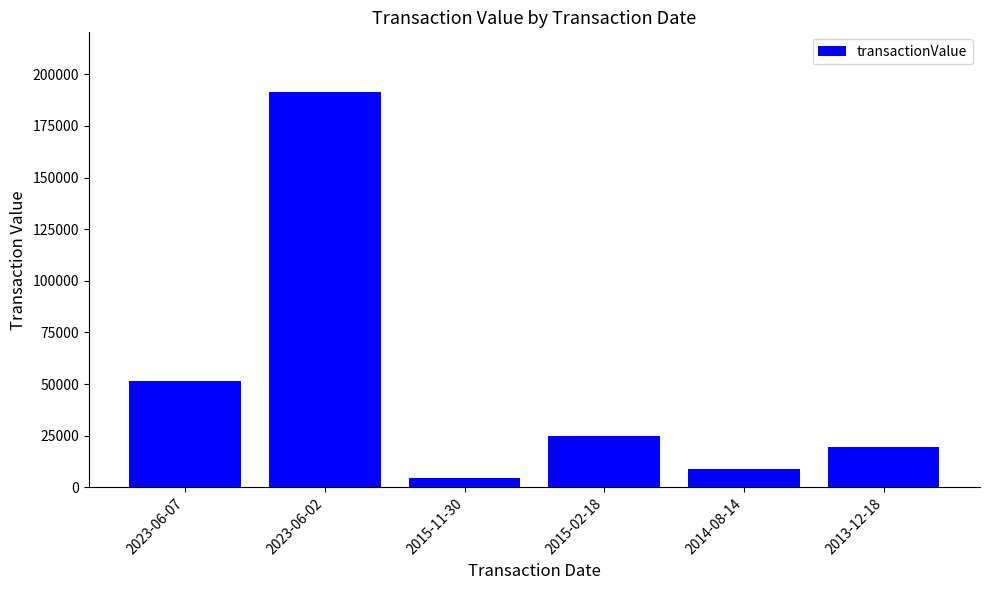

What is the label of the 6th bar from the left?

2013-12-18